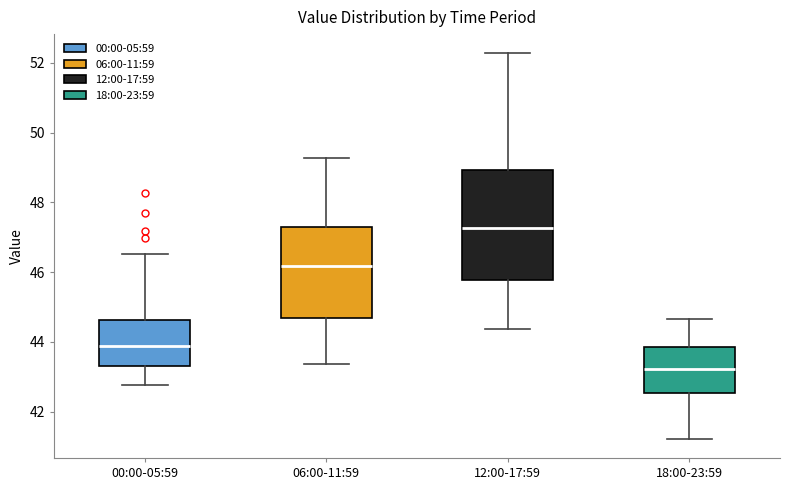

Which box's median line is the lowest?

18:00-23:59